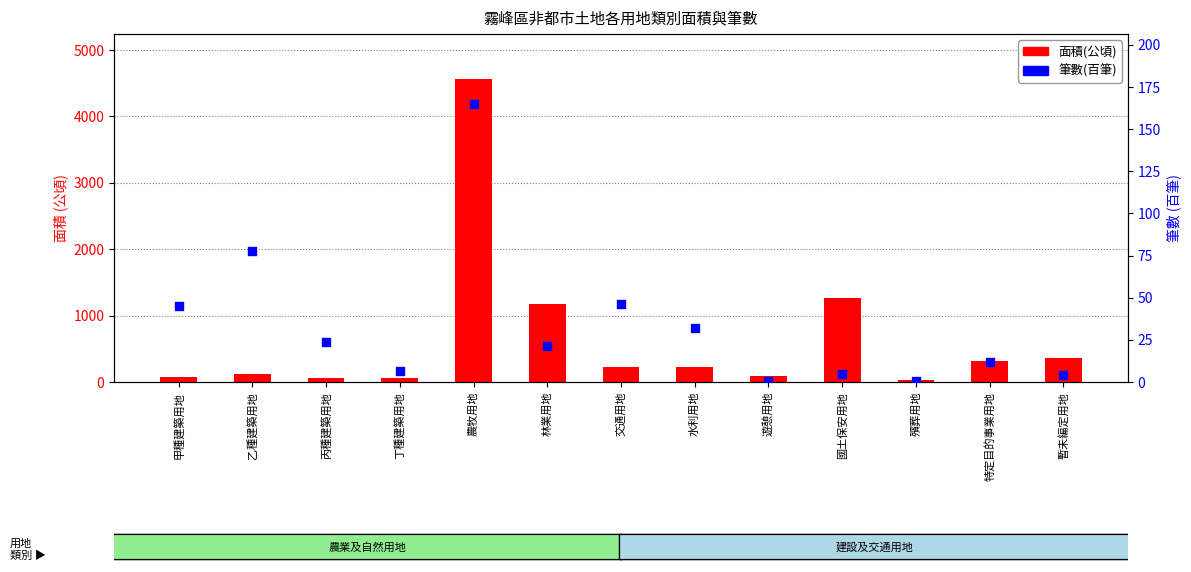

What are all the series names shown in the legend?

面積(公頃), 筆數(百筆)